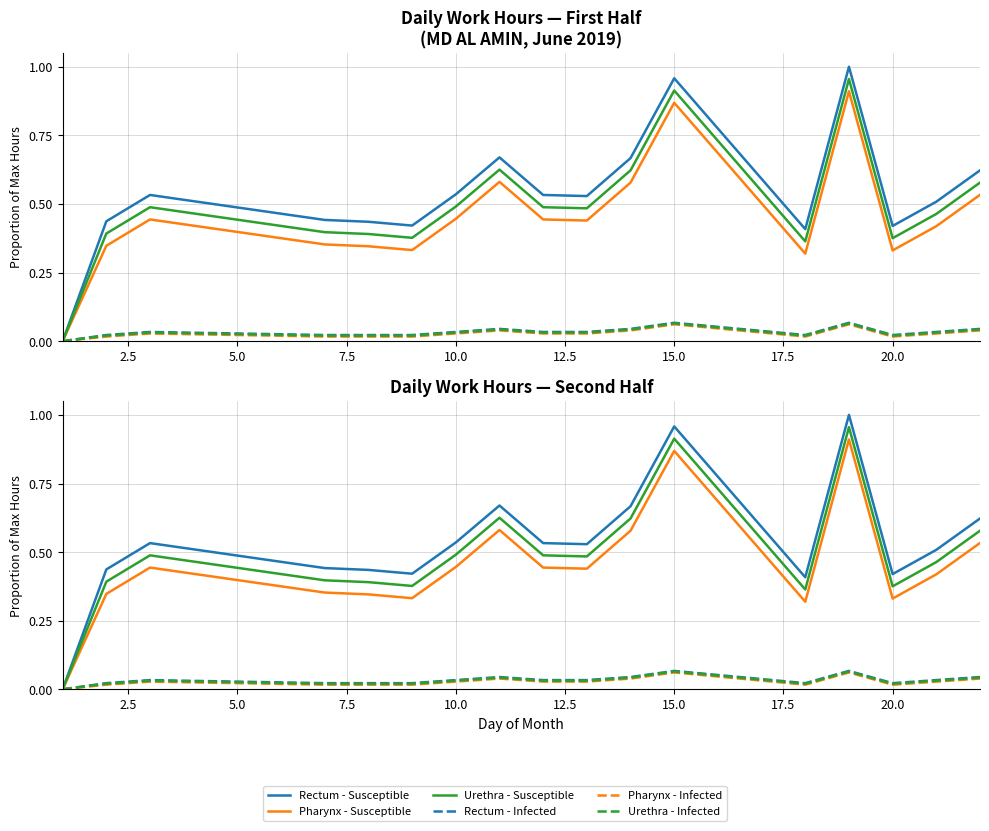

Count the number of data series in this chart.

6